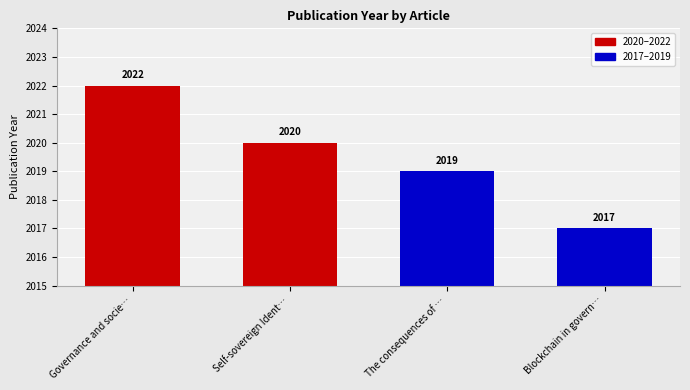

Which category has the lowest value across all series?

Blockchain in govern…